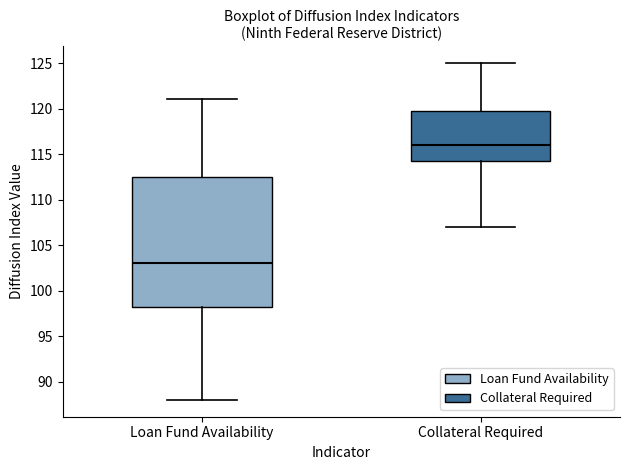

Which box is the tallest, from its lower edge to its upper edge?

Loan Fund Availability